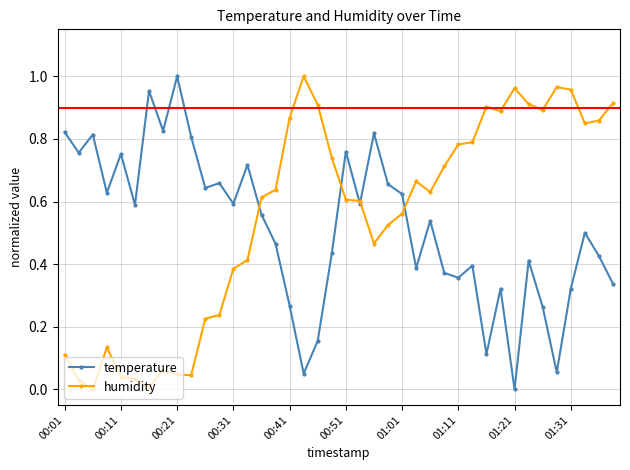

True or false: humidity has more than 2 interior local peaks.

True